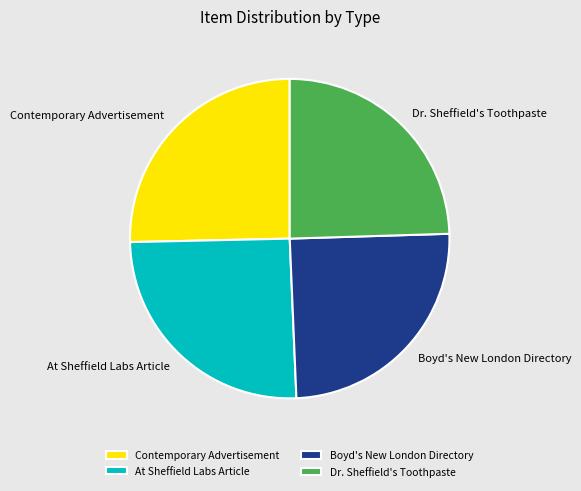

Is there any slice that represents more than half of the pie?

No